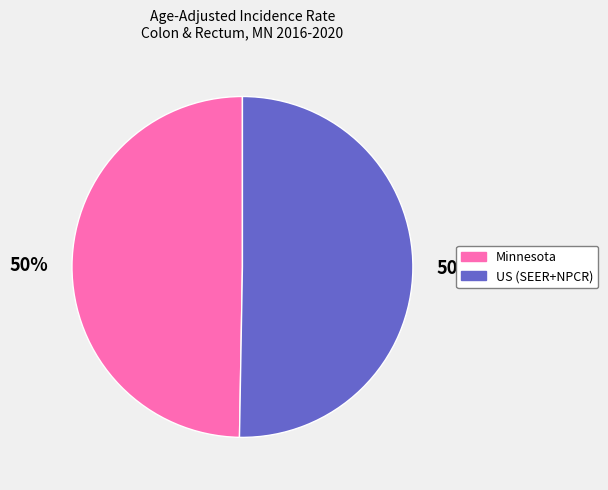

What is the ratio of the value at US (SEER+NPCR) to the value at Minnesota?

1.0